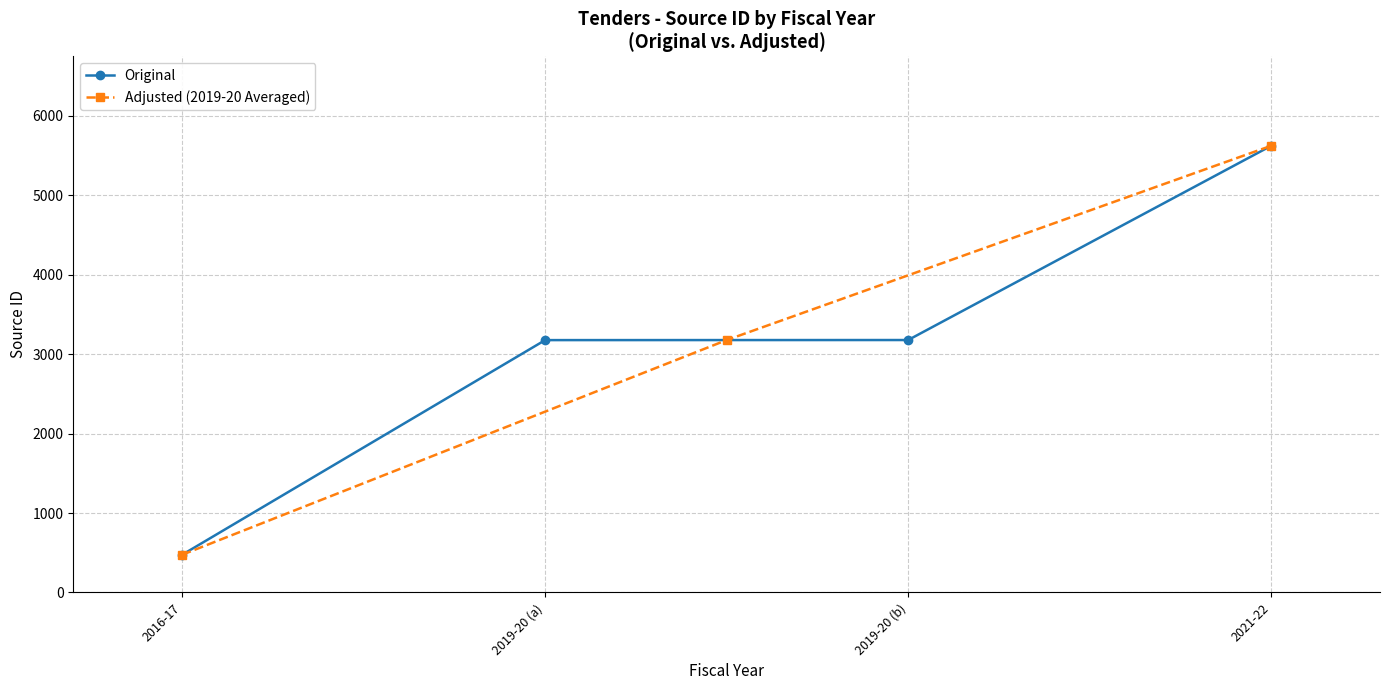

What is the label of the 1st point from the right?

2021-22